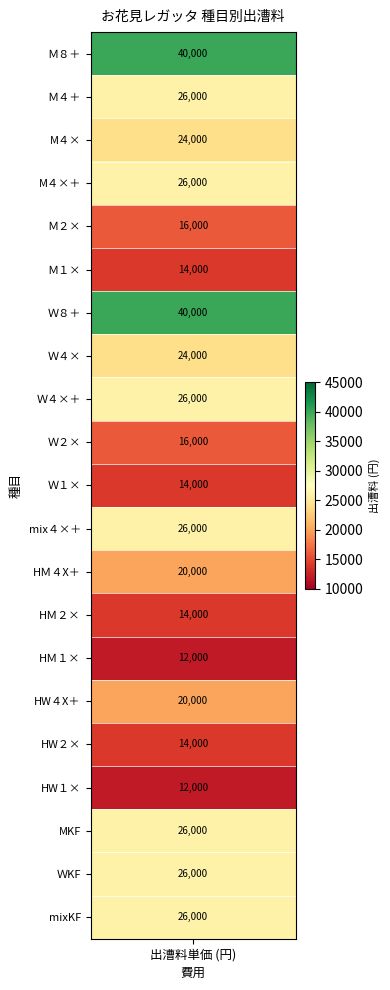

Reading left to right, extract all data points from this chart.

Ｍ８＋: 0=40000	1=26000	2=24000	3=26000	4=16000	5=14000	6=40000	7=24000	8=26000	9=16000	10=14000	11=26000	12=20000	13=14000	14=12000	15=20000	16=14000	17=12000	18=26000	19=26000	20=26000
出漕料単価: 0=40000	1=26000	2=24000	3=26000	4=16000	5=14000	6=40000	7=24000	8=26000	9=16000	10=14000	11=26000	12=20000	13=14000	14=12000	15=20000	16=14000	17=12000	18=26000	19=26000	20=26000